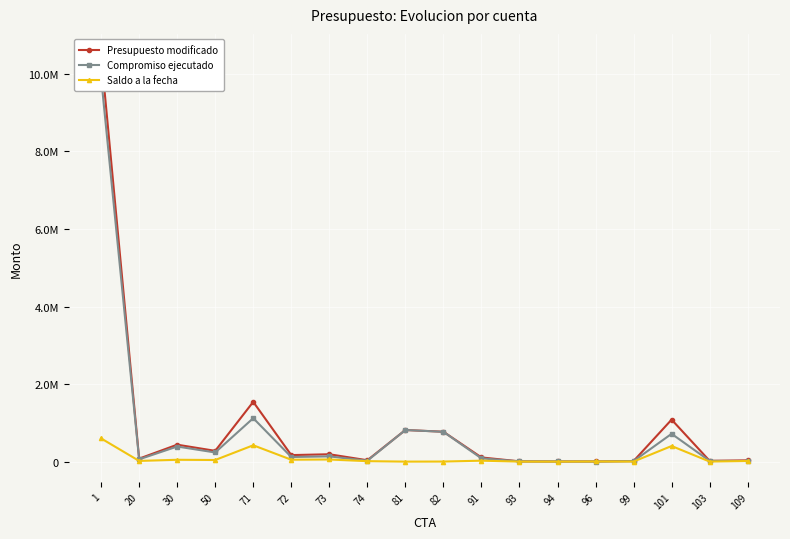

At which label does Compromiso ejecutado first exceed 119004?

1